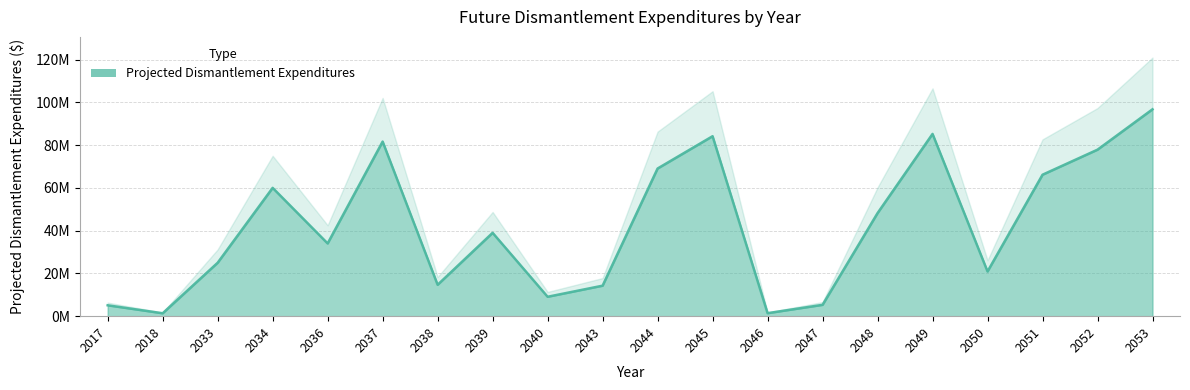

What is the approximate value at 2033?

25002223.9